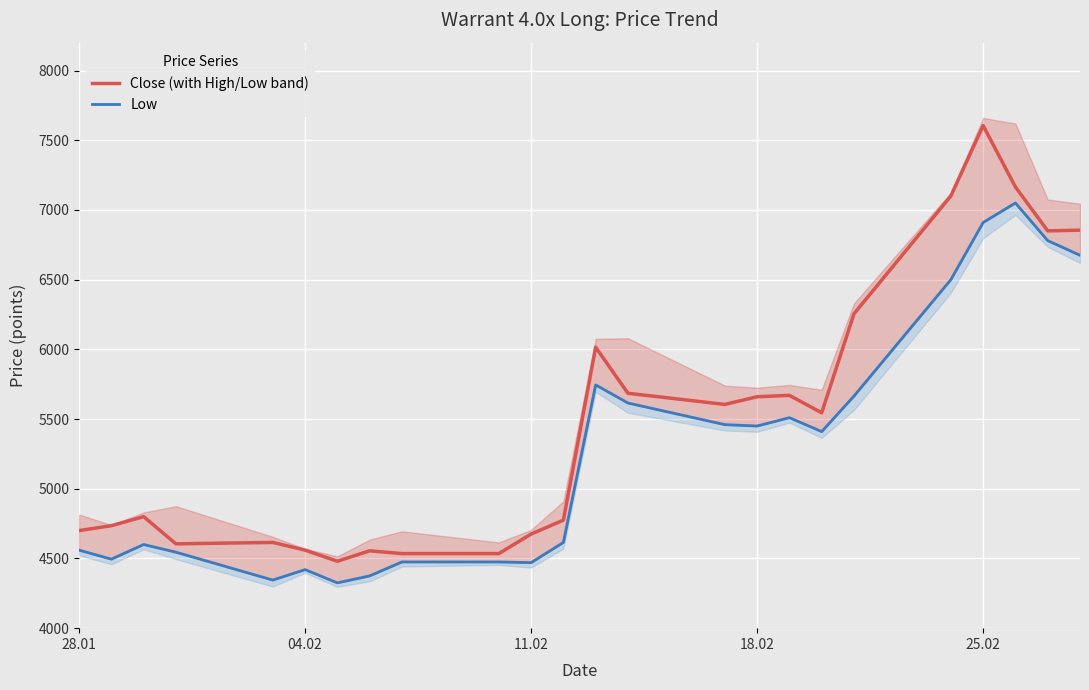

What is the minimum value for Close (with High/Low band)?

4480